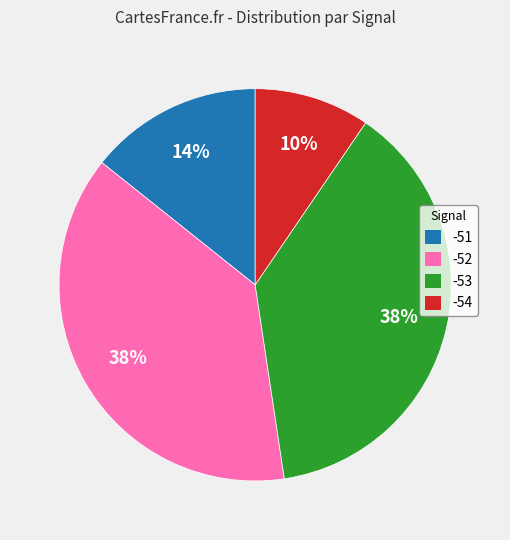

Is there a majority slice in this chart?

No